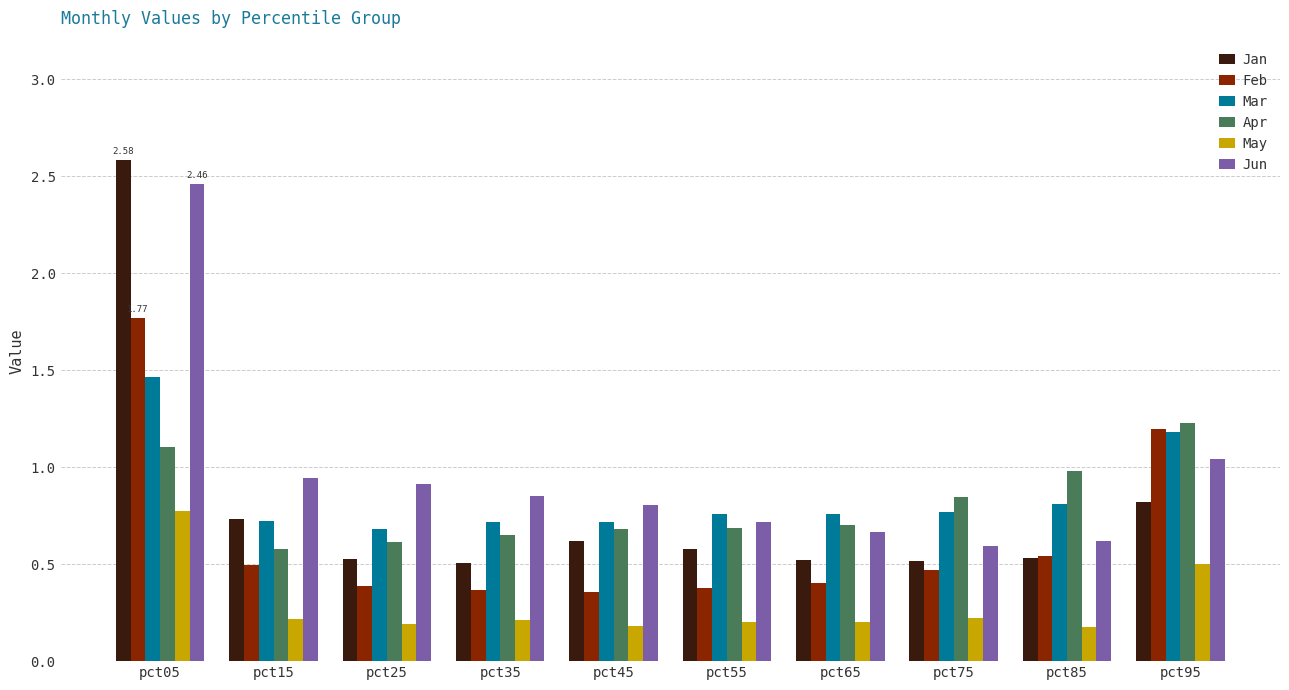

What is the total value across all series at pct85?

3.7